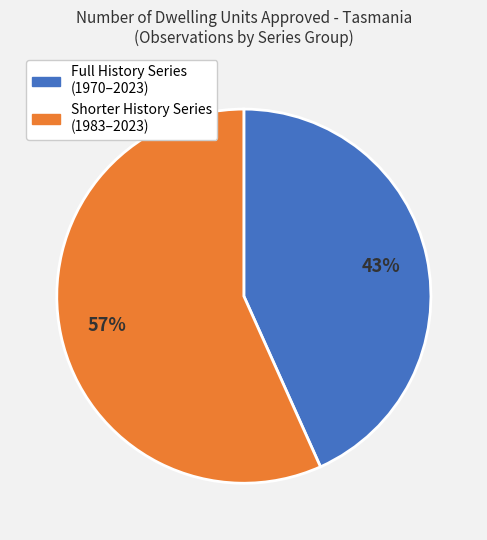

Combined, do Shorter History Series (1983–2023) and Full History Series (1970–2023) account for over 50%?

Yes